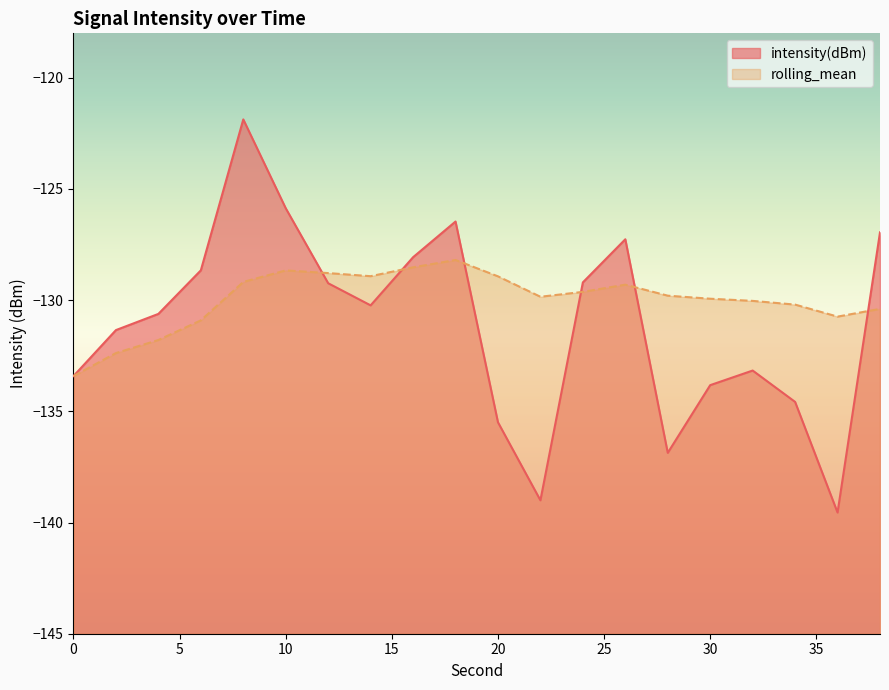

What is the minimum value for intensity(dBm)?

-139.5